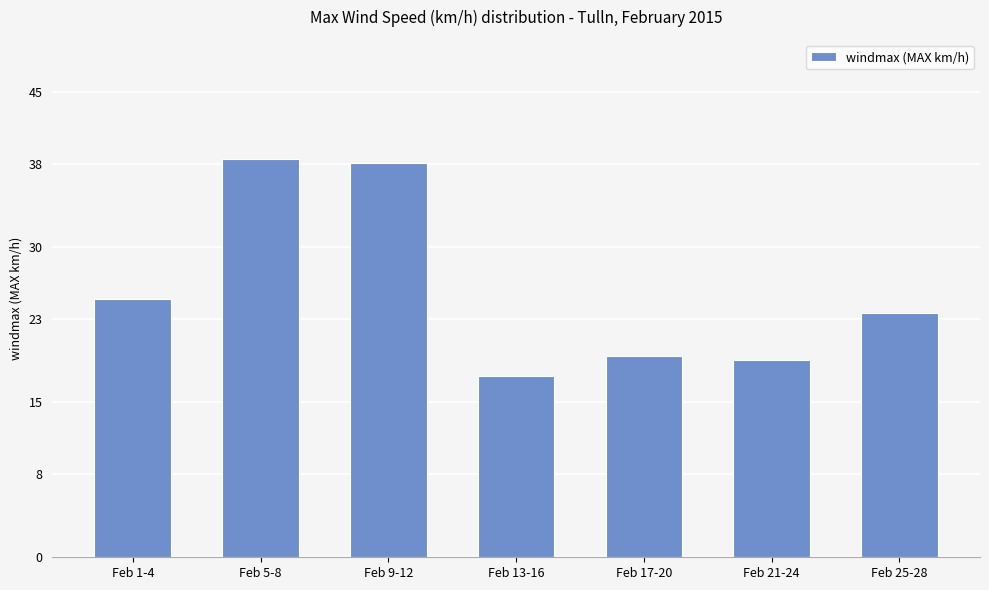

What position from the right is Feb 13-16?

4